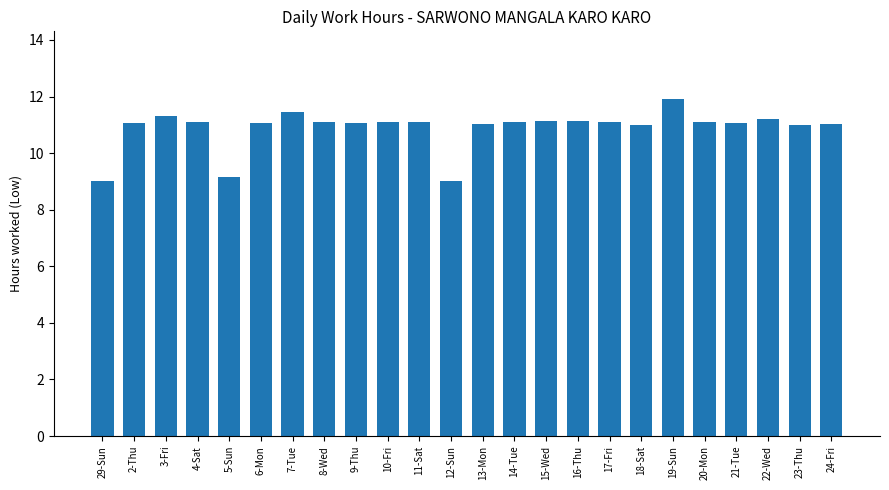

What is the change in value from 7-Tue to 11-Sat?

-0.4